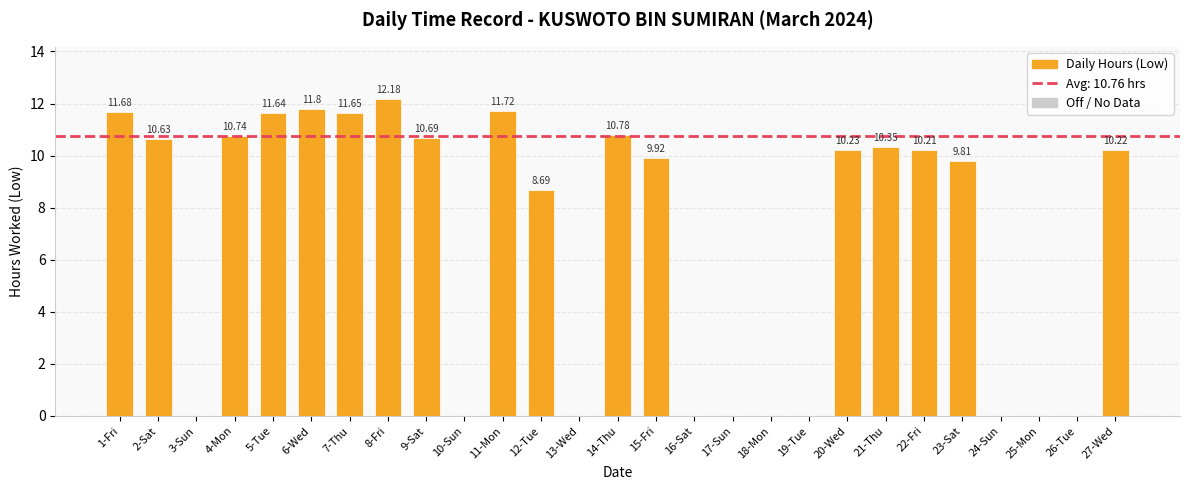

What is the ratio of the value at 6-Wed to the value at 11-Mon?

1.0